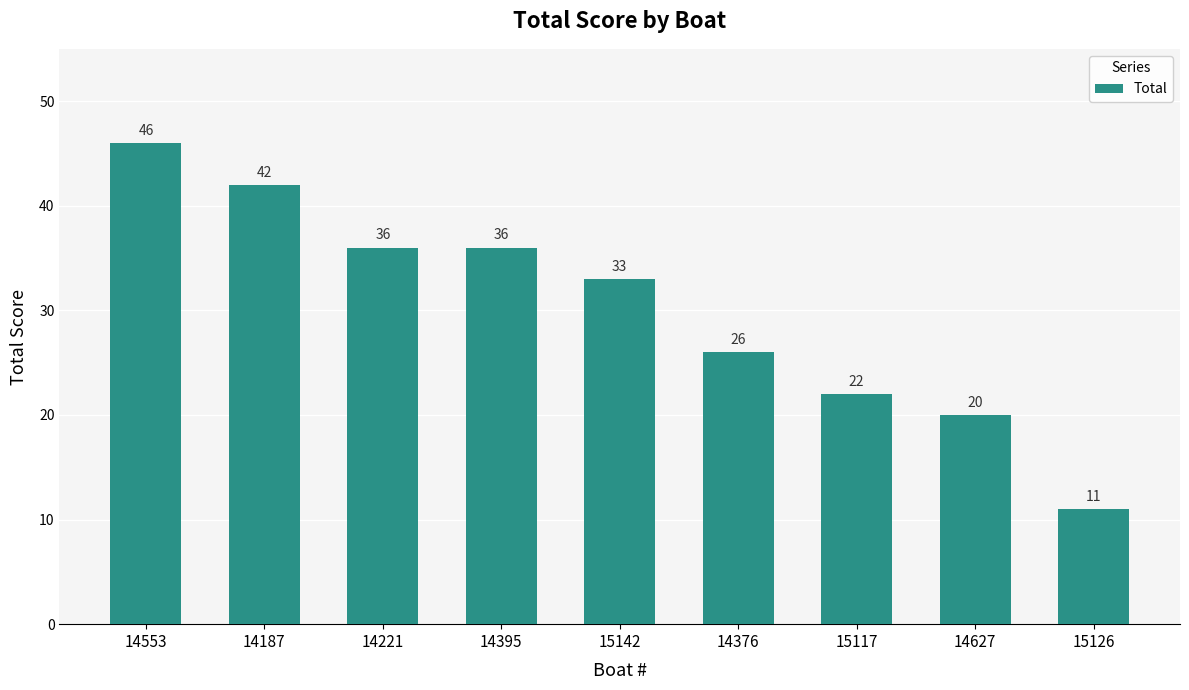

How many bars are there in total?

9